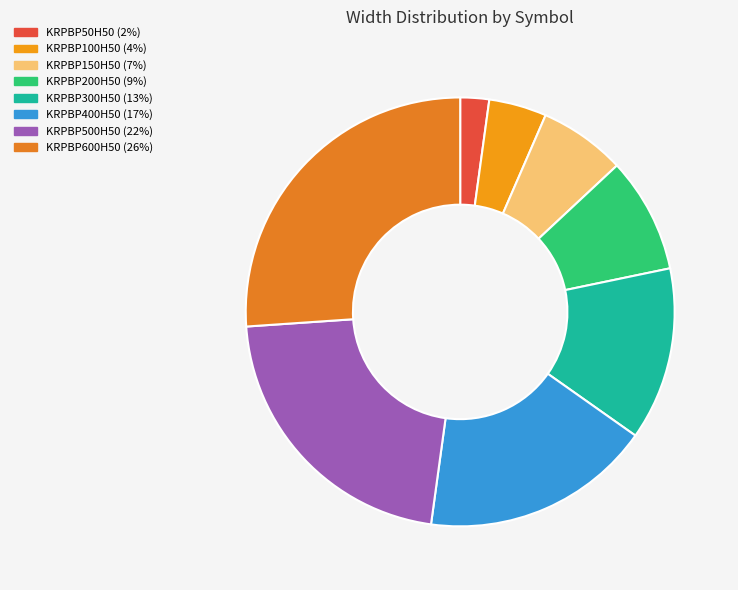

What percentage is the KRPBP600H50 slice, to the nearest percent?

26%